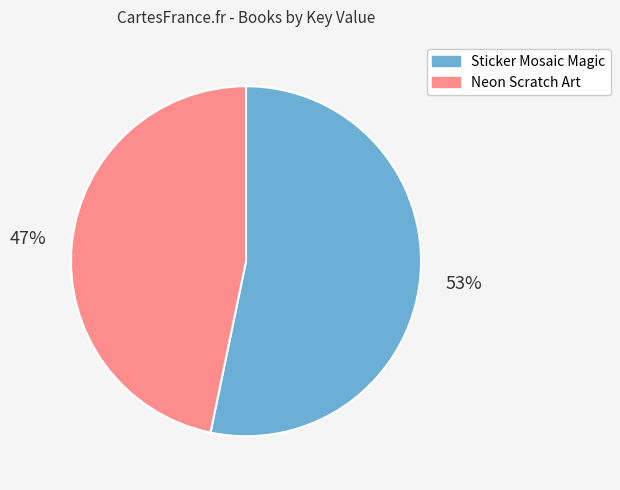

Which has a higher value, Neon Scratch Art or Sticker Mosaic Magic?

Sticker Mosaic Magic